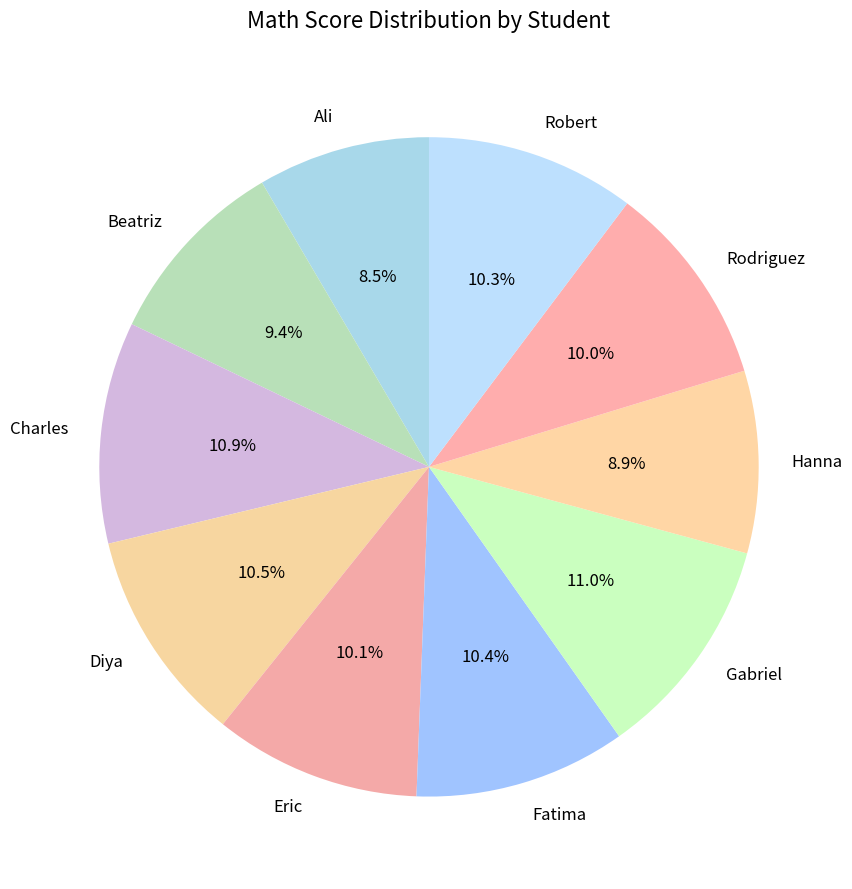

How much of the chart is everything except Charles?

89.1%